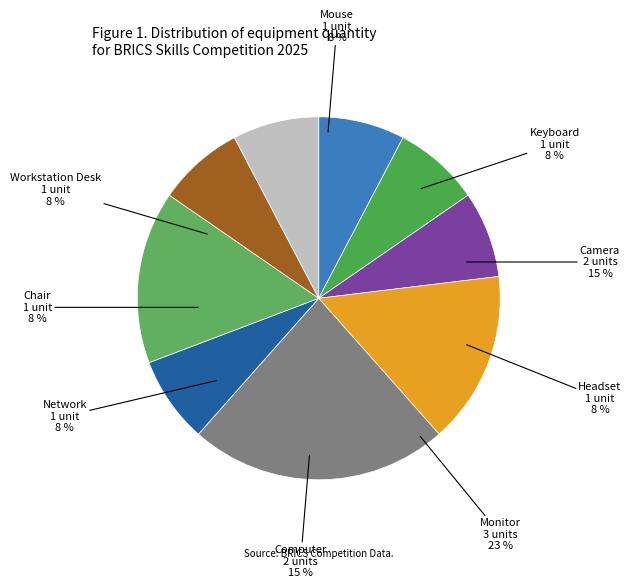

To the nearest percent, what percentage of the pie is Keyboard?

8%